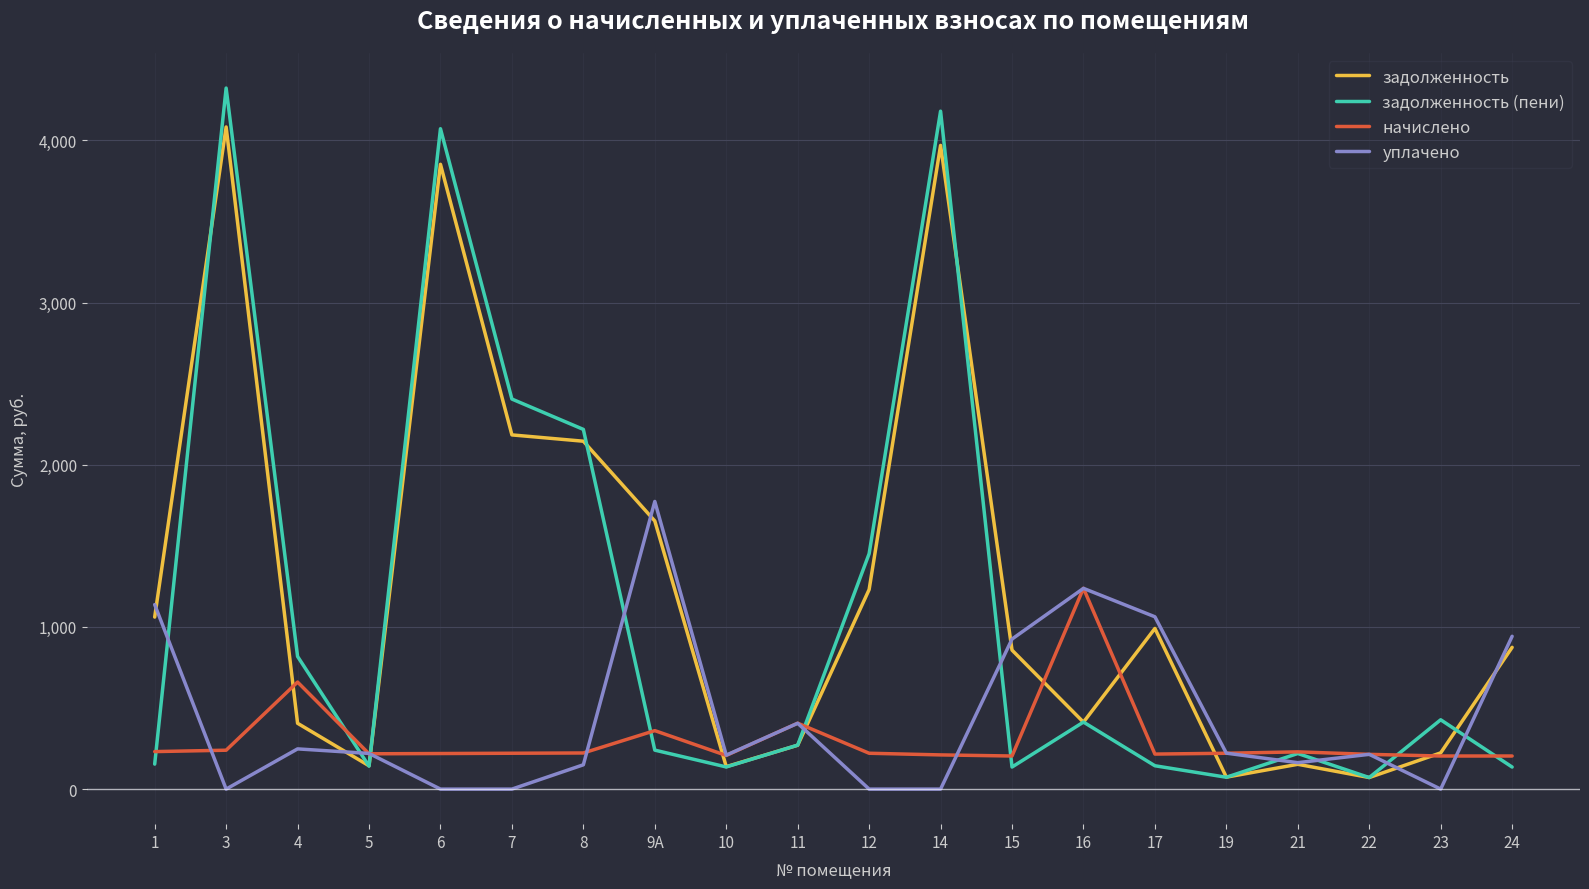

After their last crossing, which series has the higher values: уплачено or задолженность?

уплачено